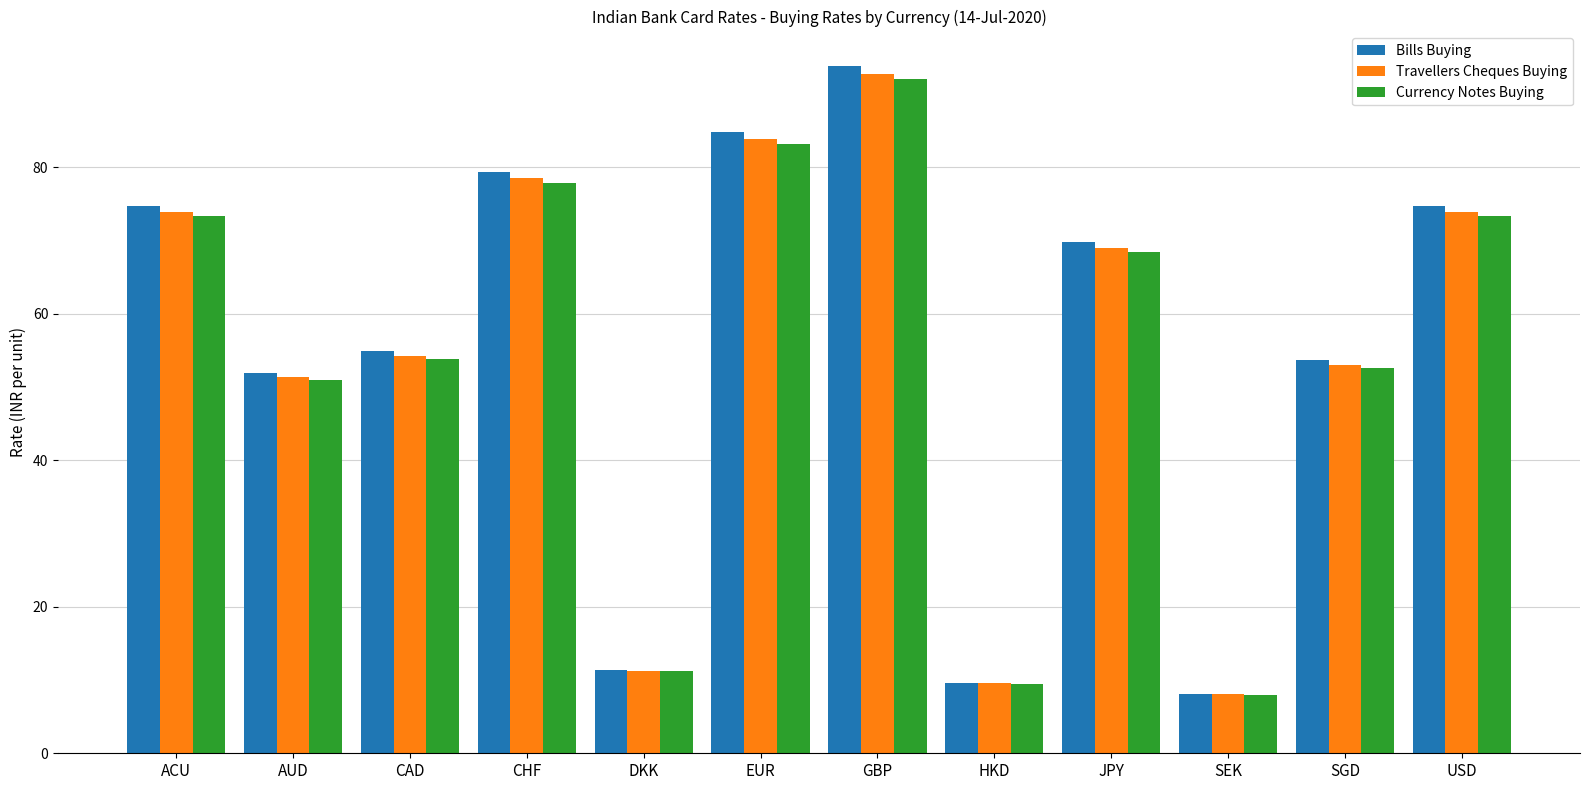

What is the total value across all series at USD?

222.2